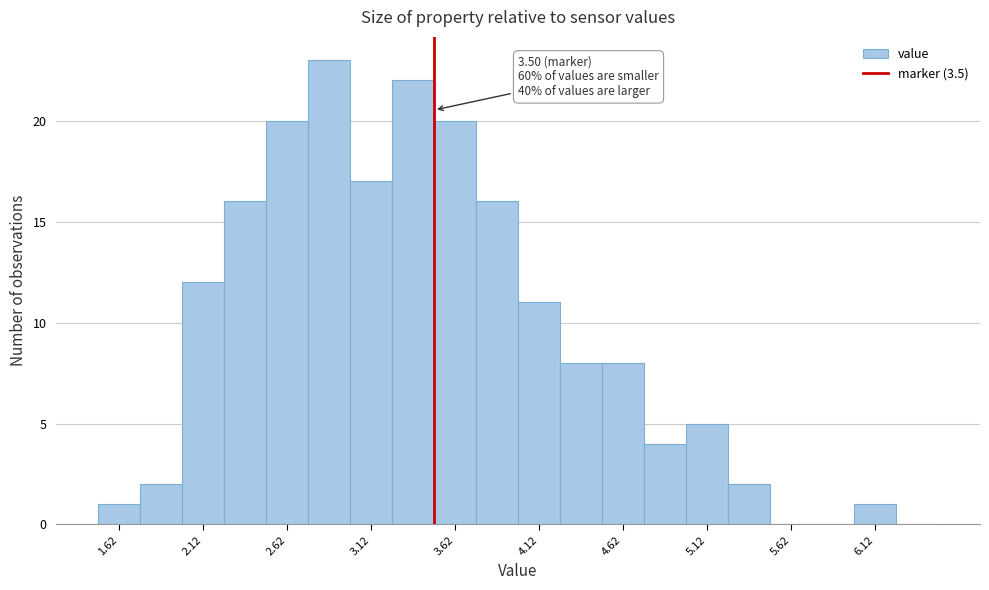

Over which range of the x-axis is the bar tallest?

2.75 to 3.00